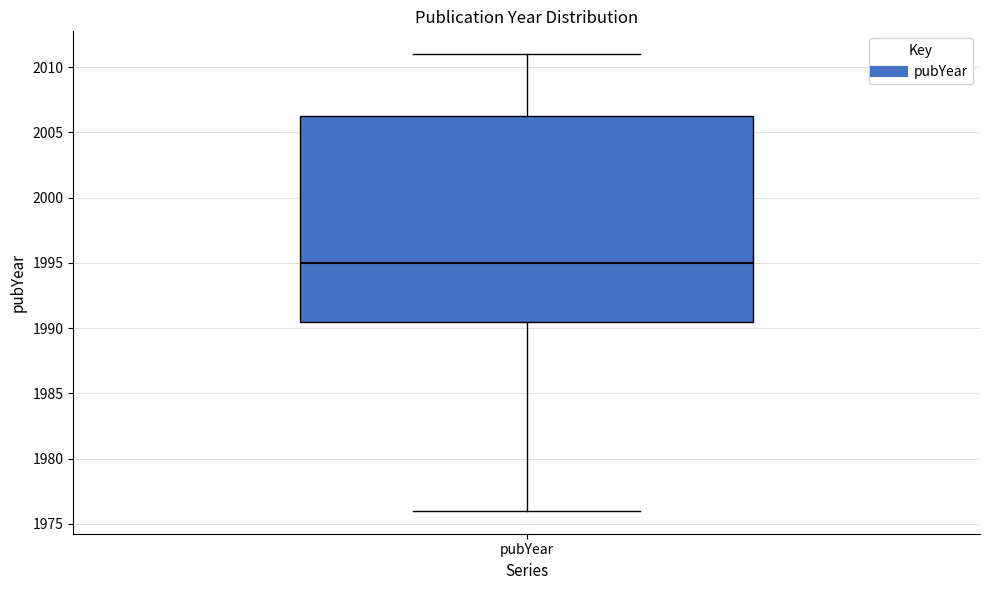

Where is the lower edge of the box for pubYear on the y-axis? The values are not printed on the chart, so give them approximately, as read against the axis.

1990.5